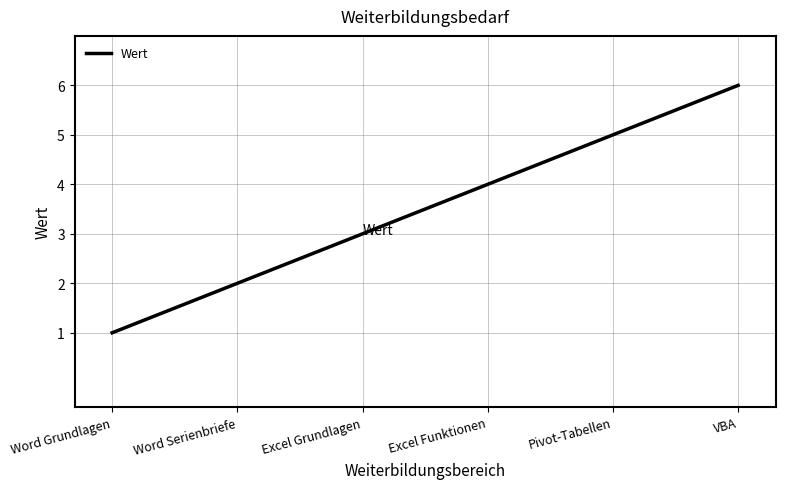

Is this an area chart (filled region under the line)?

No